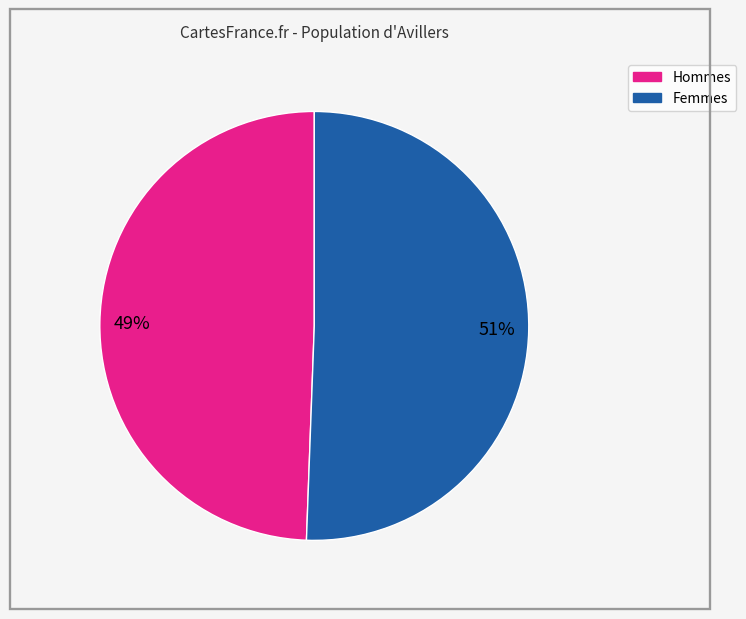

How many slices are in this pie chart?

2